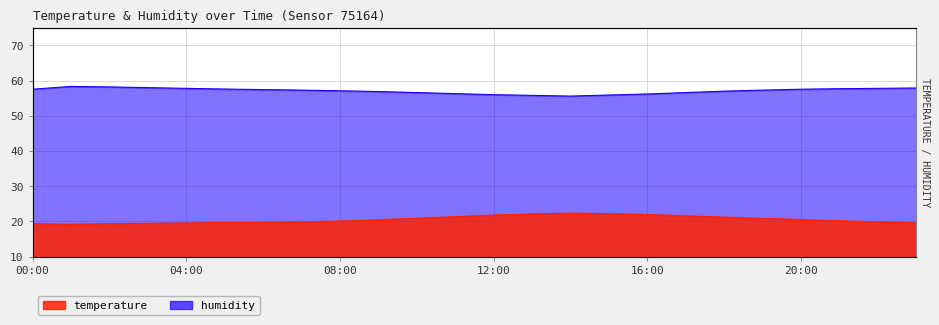

What is the label of the 24th point from the left?

23:00